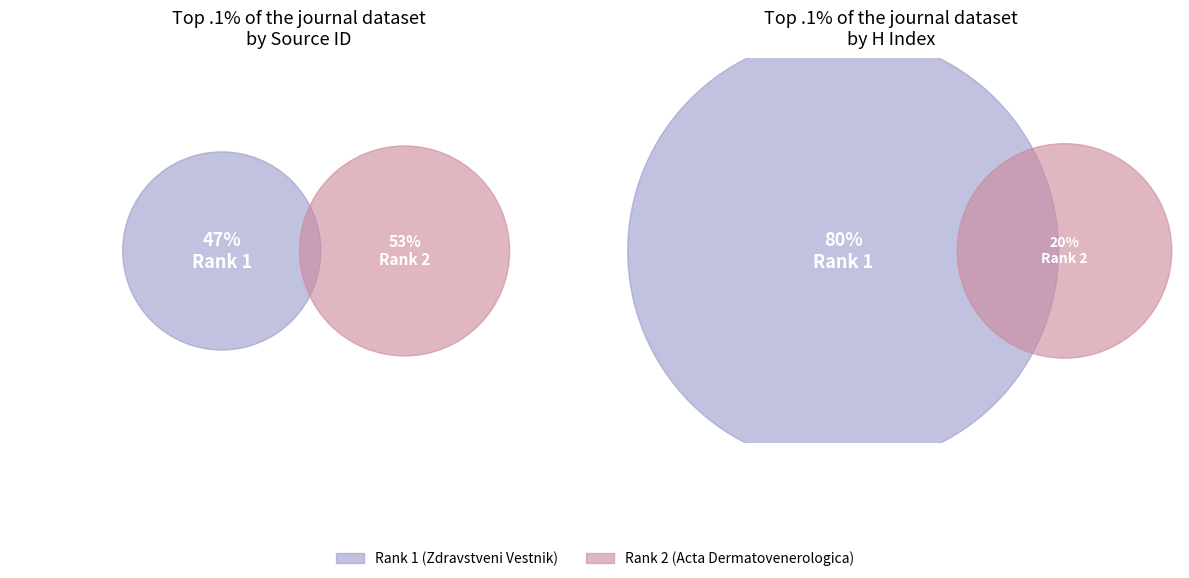

Which category accounts for the majority?

Rank 2 (Acta Dermatovenerologica)